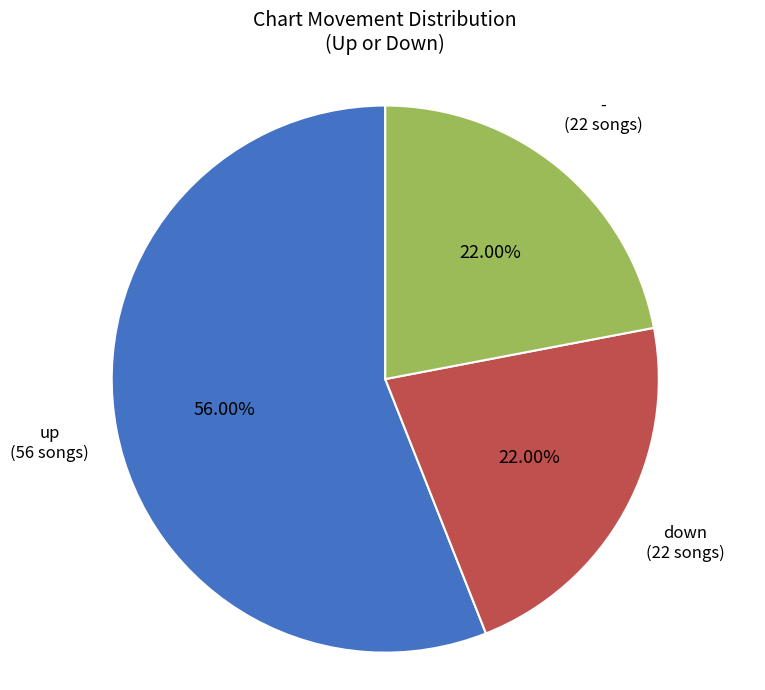

Is there a majority slice in this chart?

Yes